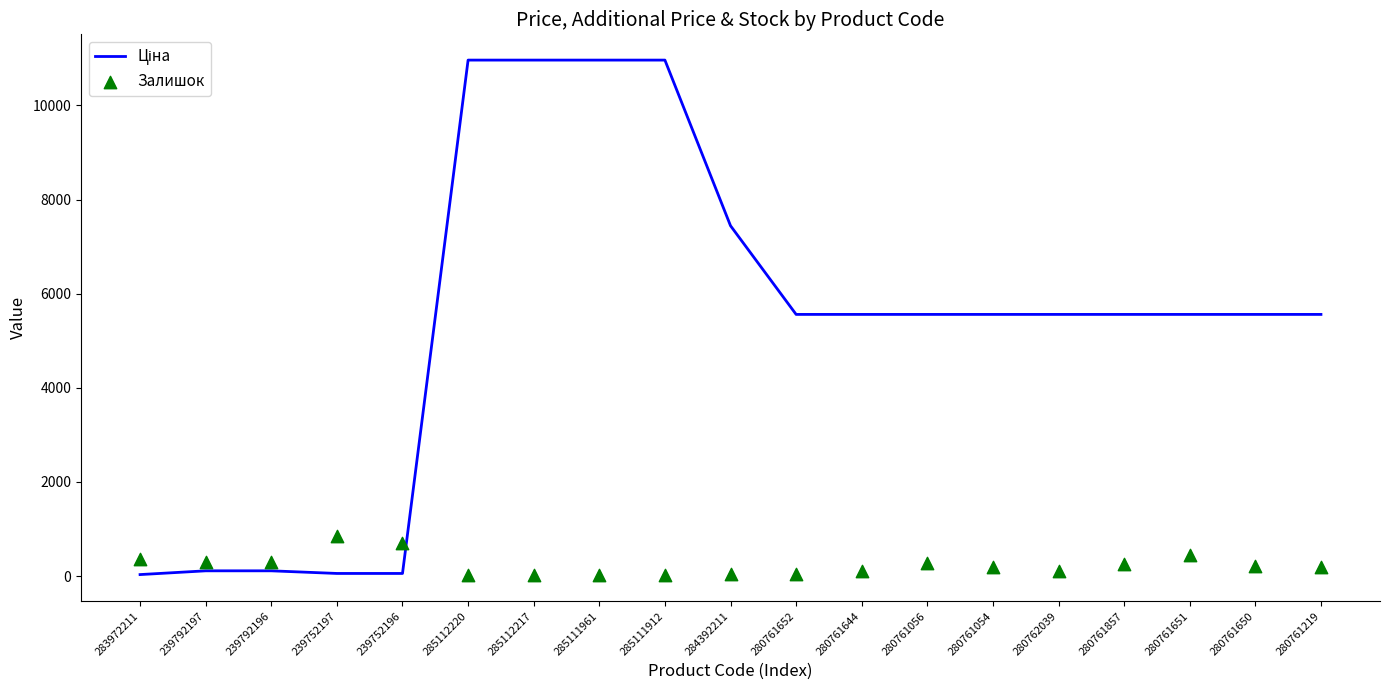

Which series reaches the minimum Y coordinate?

Залишок